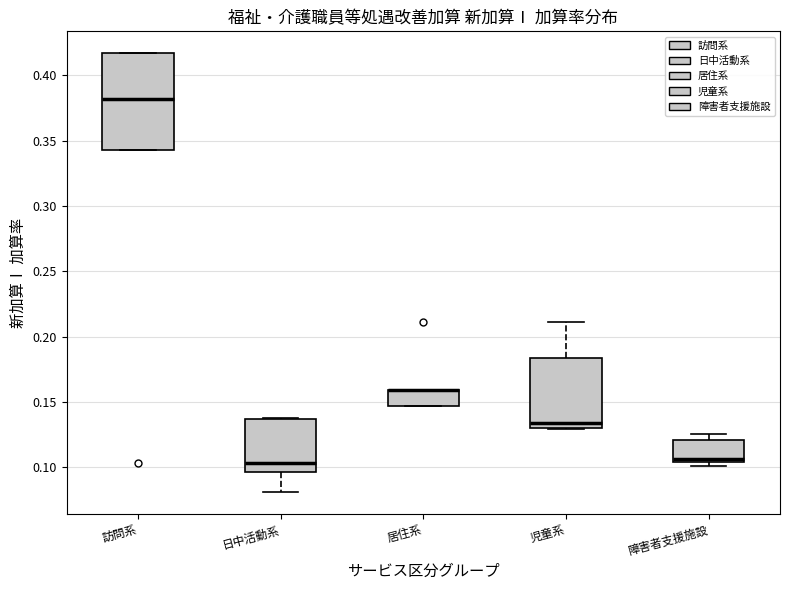

Where is the lower edge of the box for 障害者支援施設 on the y-axis? The values are not printed on the chart, so give them approximately, as read against the axis.

0.105